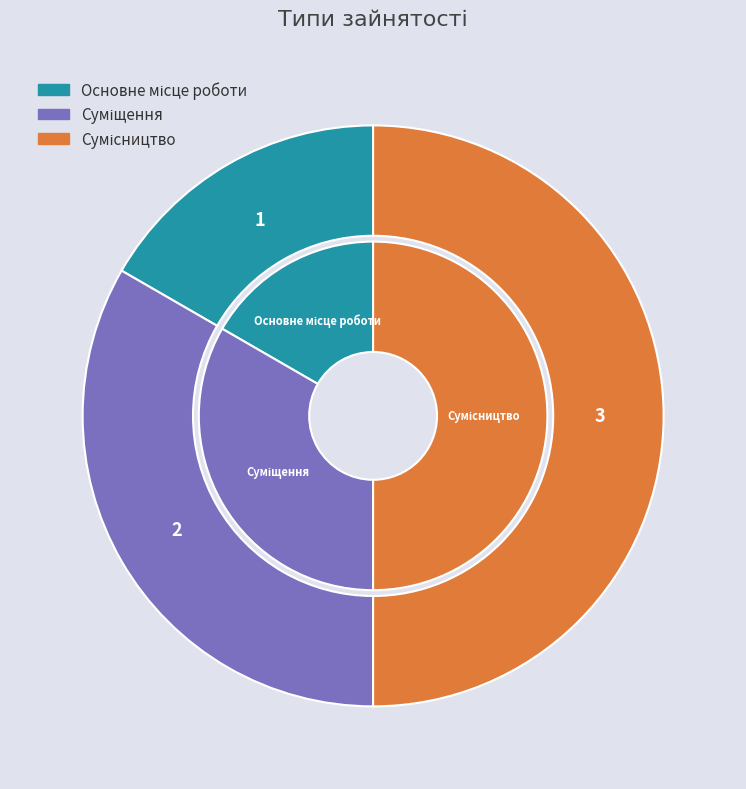

Does Основне місце роботи represent more than half of the total?

No